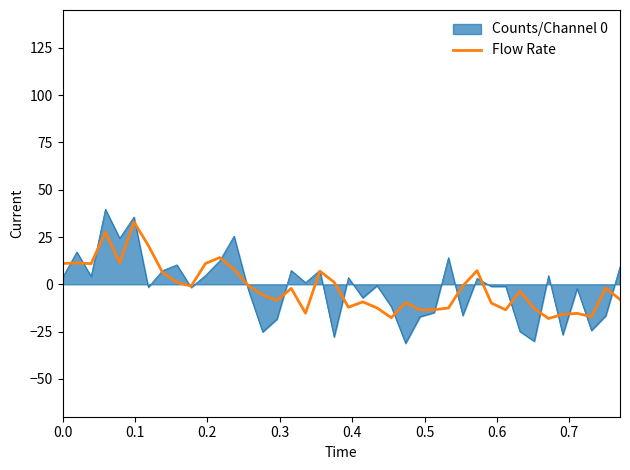

Which series has the largest range (max minus min)?

Counts/Channel 0